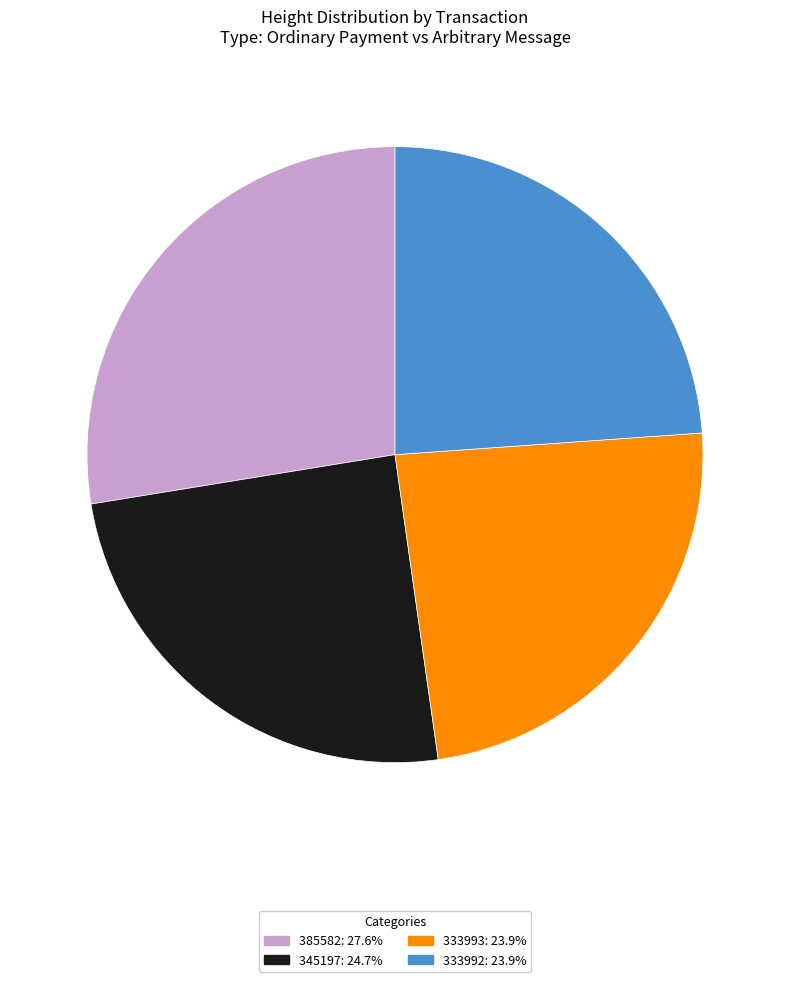

What is the ratio of the value at 333993: 23.9% to the value at 333992: 23.9%?

1.0